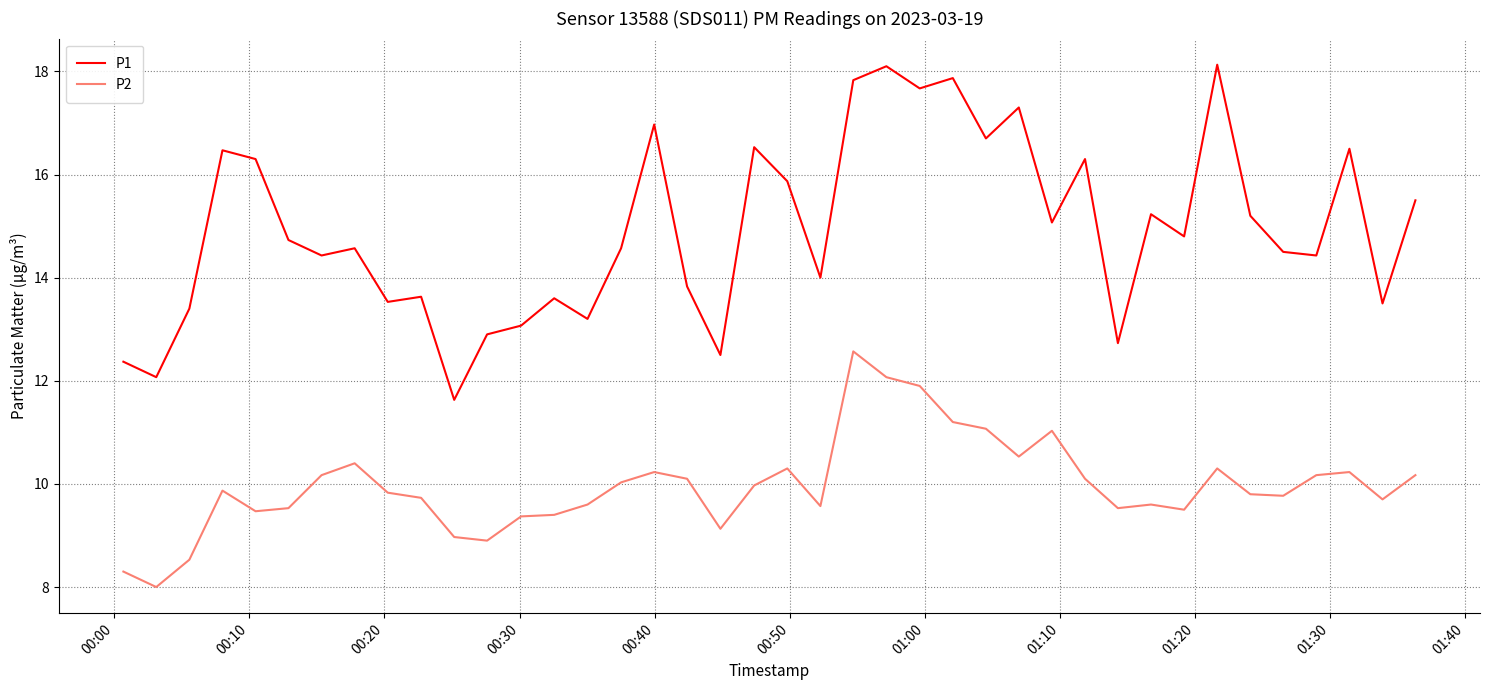

True or false: P1 and P2 intersect in this chart.

False